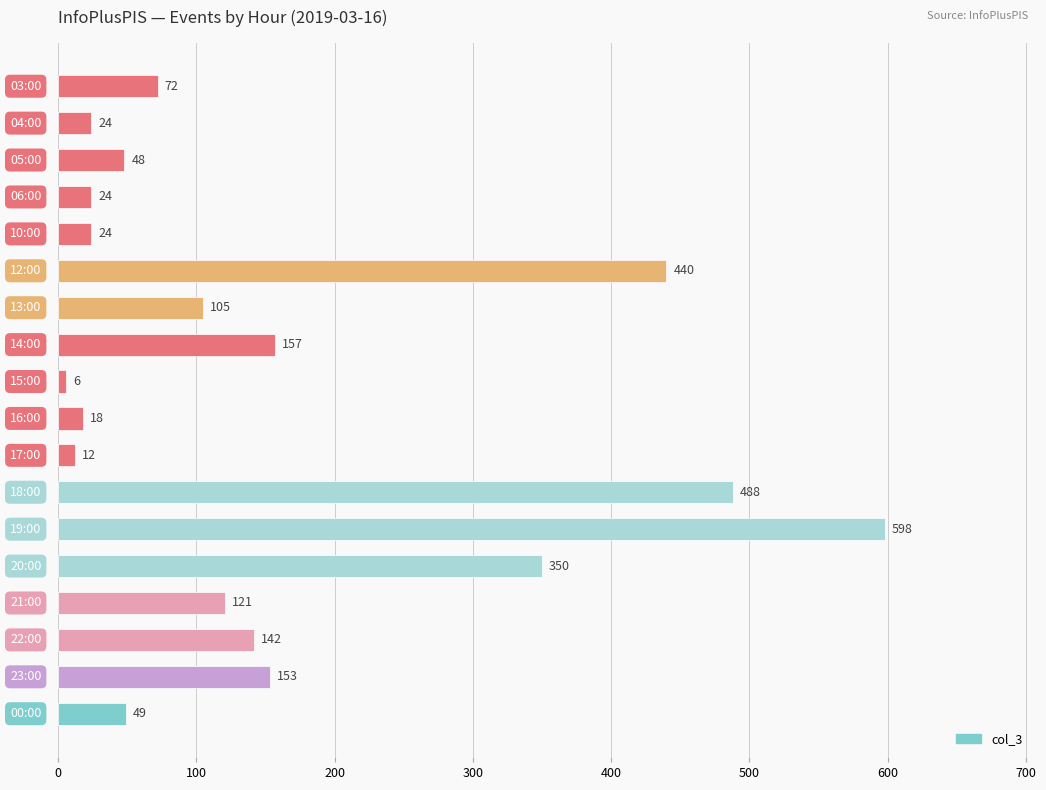

What is the greatest value displayed?

598